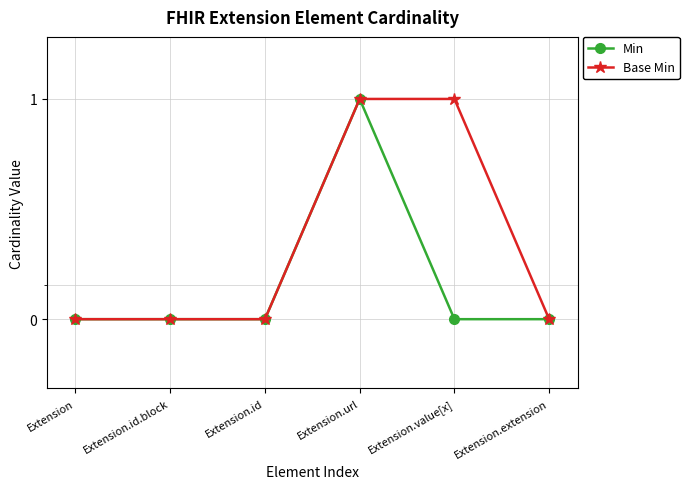

At which category is the sum across all series the highest?

Extension.url